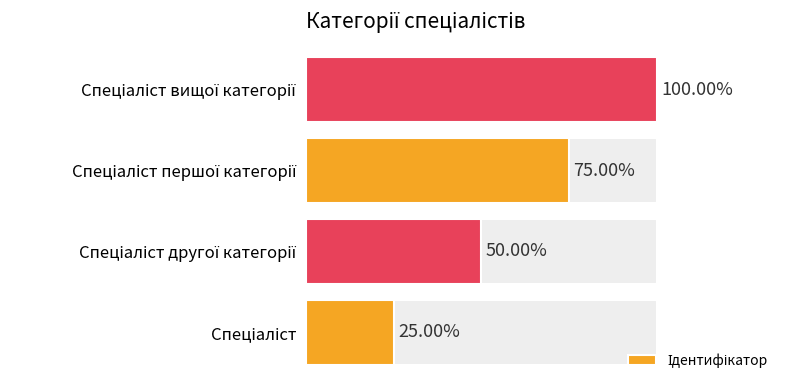

Are the bars grouped side by side (vs. stacked)?

No